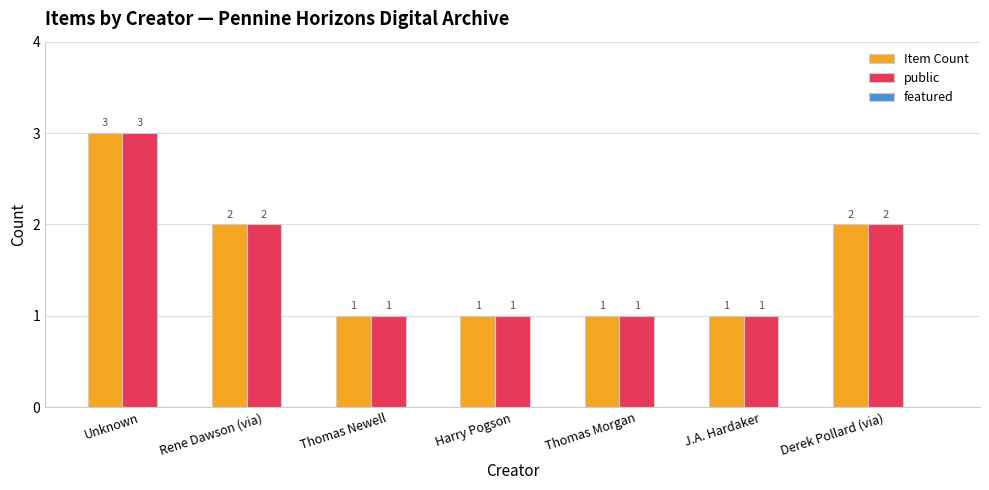

At which category is the sum across all series the highest?

Unknown